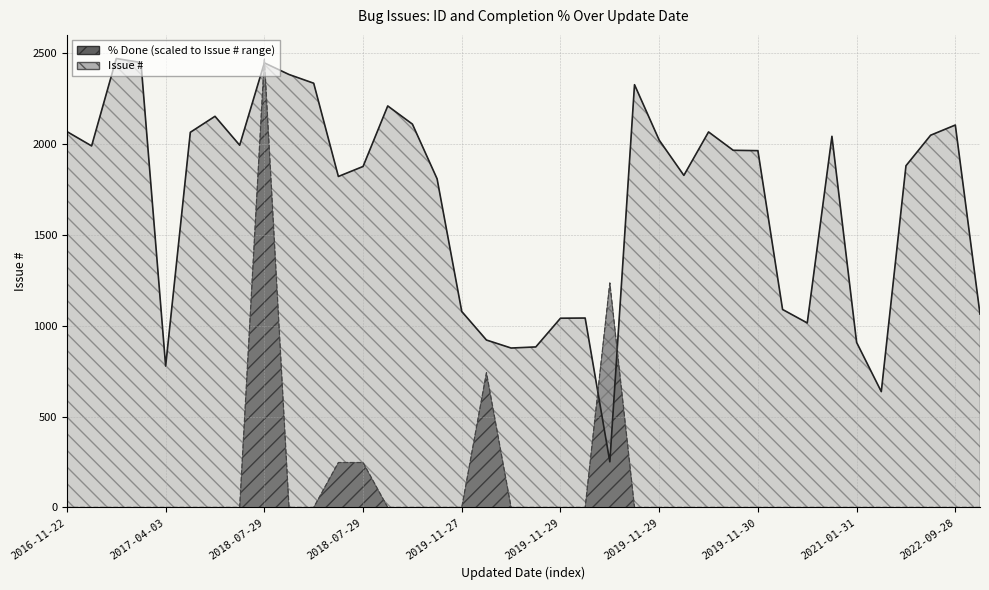

Reading right to left, transcribe all the data shown in this chart.

Issue #: 1064	2104	2048	1880	637	908	2042	1015	1089	1963	1965	2066	1827	2021	2326	251	1042	1041	883	877	921	1078	1808	2109	2209	1876	1821	2334	2382	2446	1993	2152	2064	778	2448	2470	1989	2068
% Done: 0	0	0	0	0	0	0	0	0	0	0	0	0	0	0	1235	0	0	0	0	741	0	0	0	0	247	247	0	0	2470	0	0	0	0	0	0	0	0